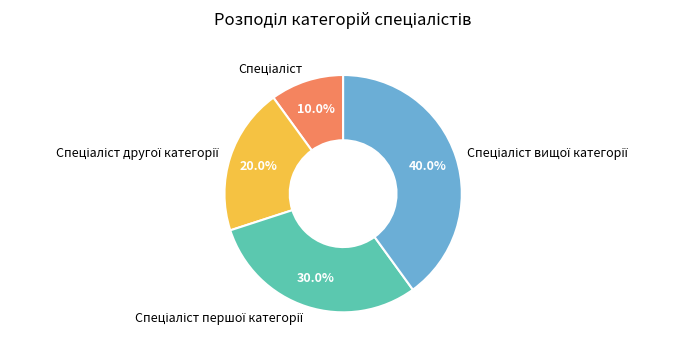

Does any single category account for the majority?

No